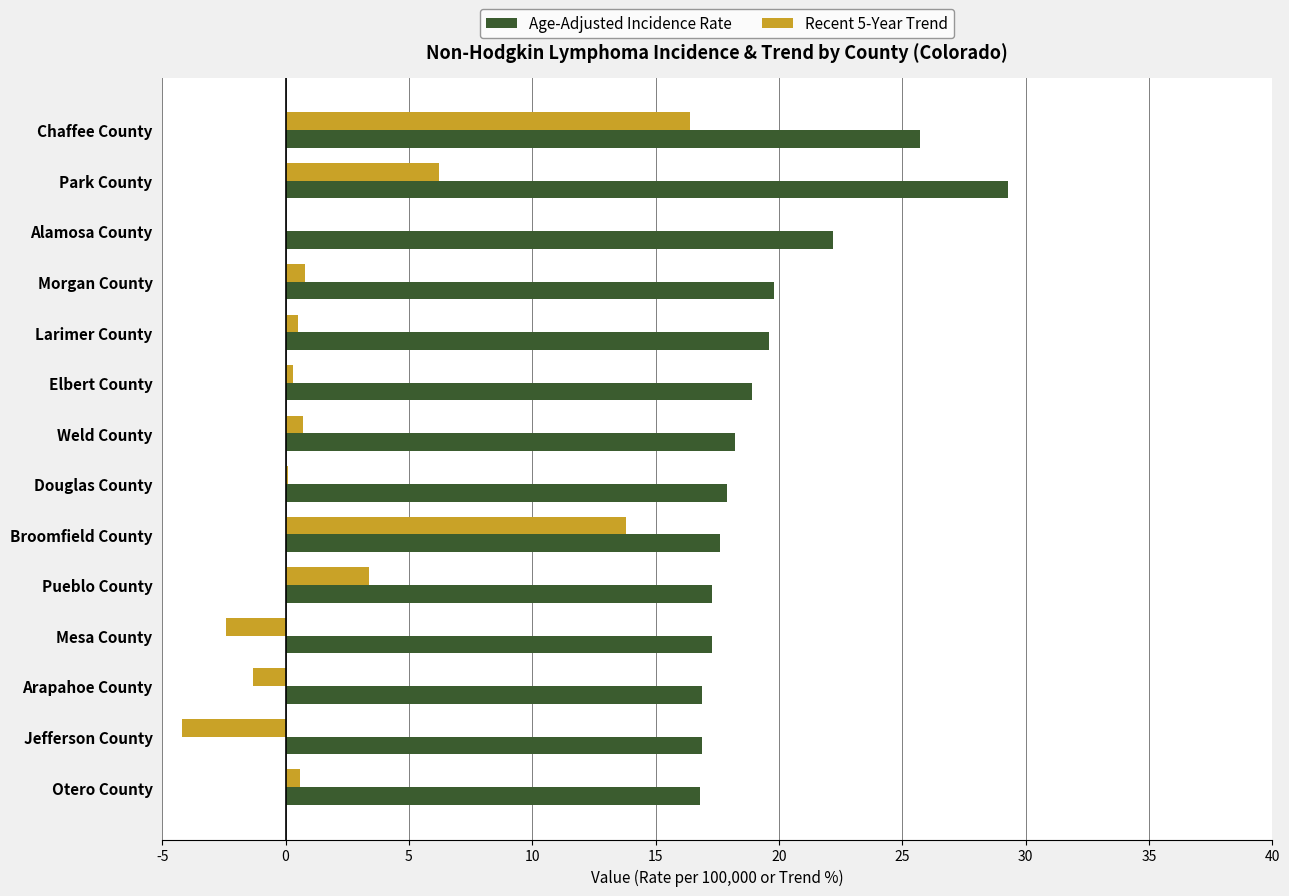

What is the total value across all series at Chaffee County?

42.1